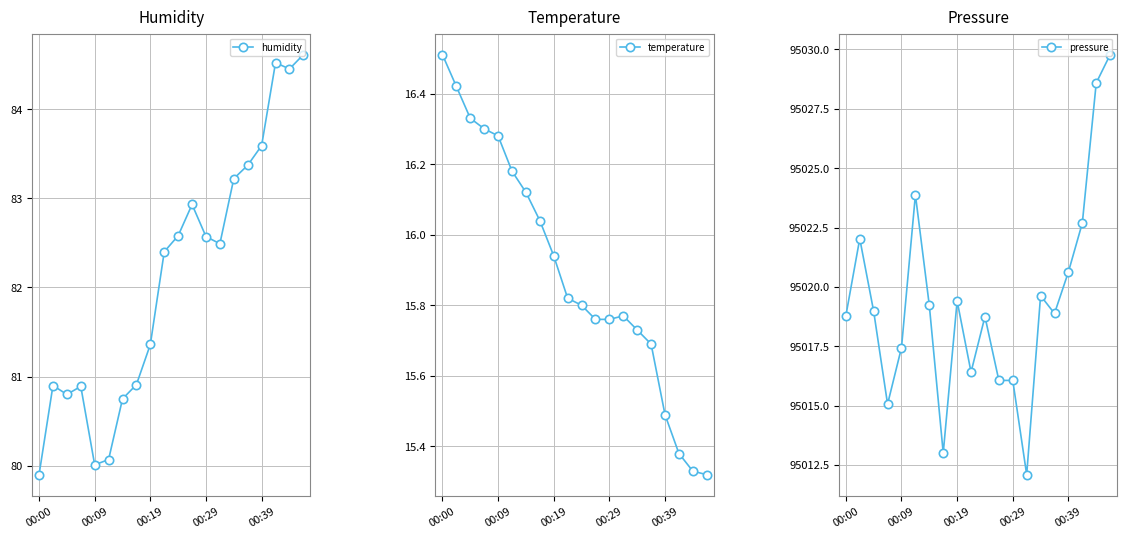

True or false: temperature and pressure cross at least once.

False